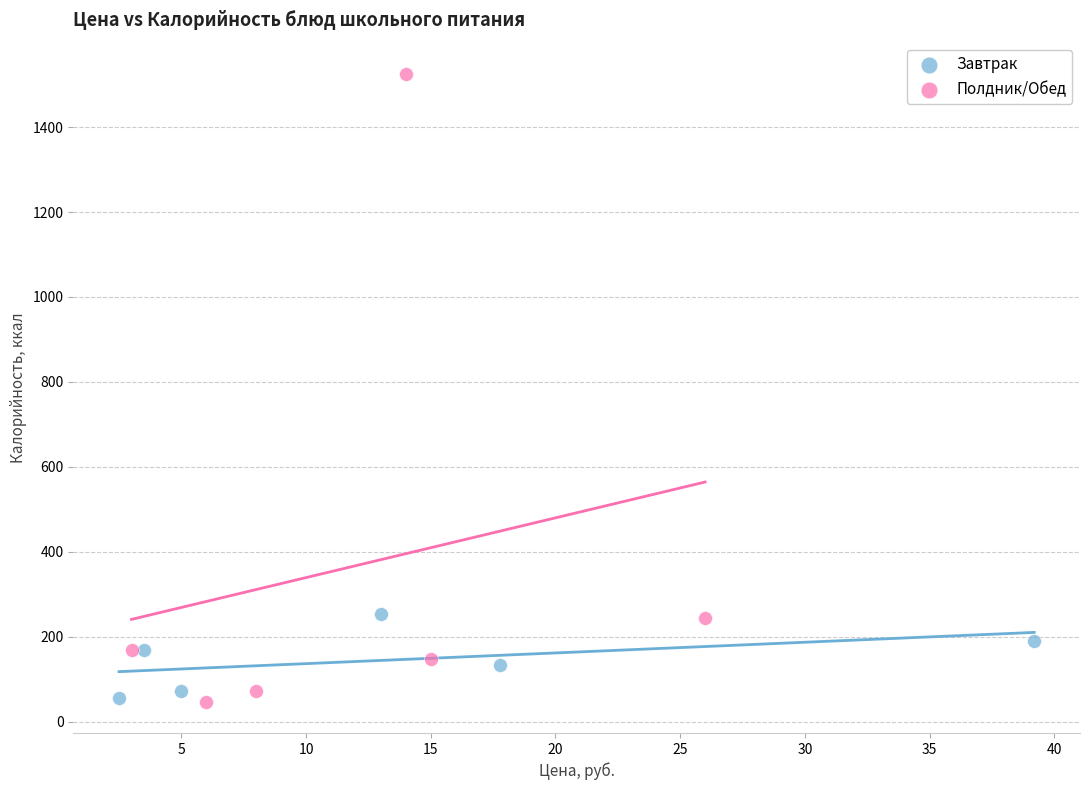

Which series has the largest Y range (max minus min)?

Полдник/Обед